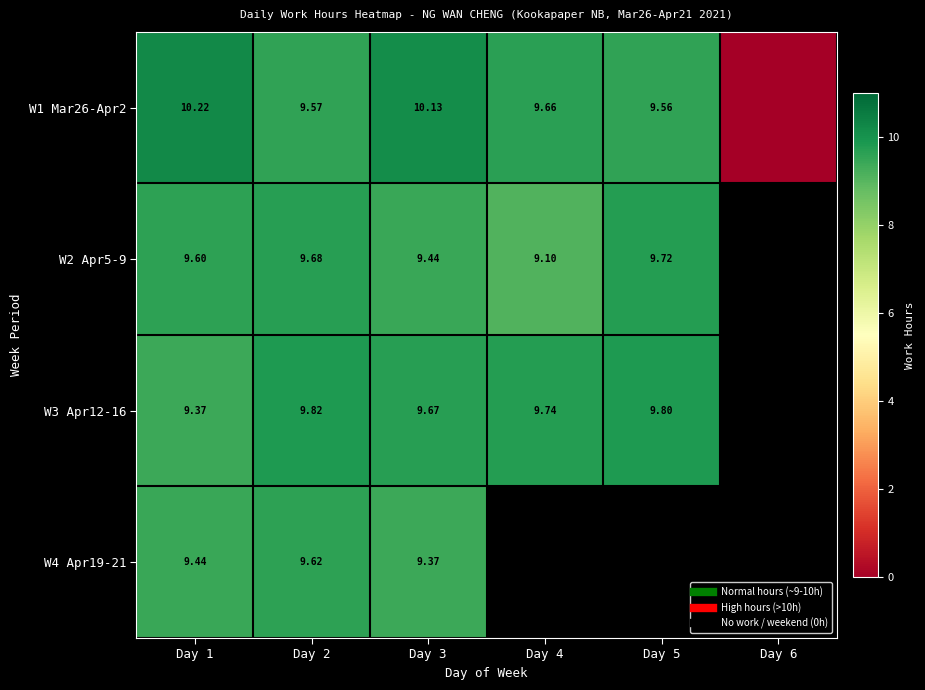

What is the sum of the W1 Mar26-Apr2 values at Day 6 and Day 1?

10.2